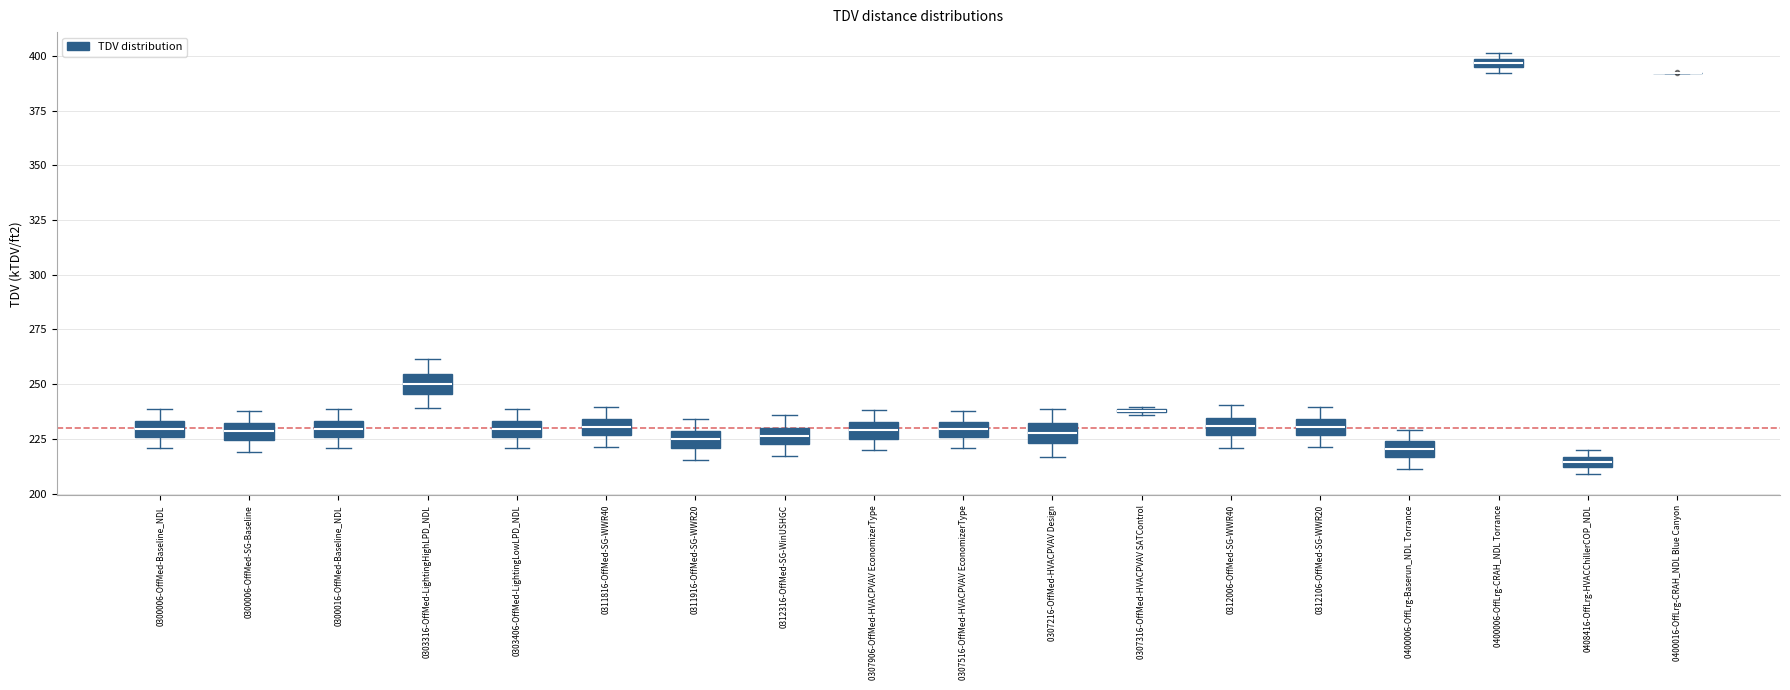

Where is the upper edge of the box for 0400006-OffLrg-Baserun_NDL Torrance on the y-axis? The values are not printed on the chart, so give them approximately, as read against the axis.

225